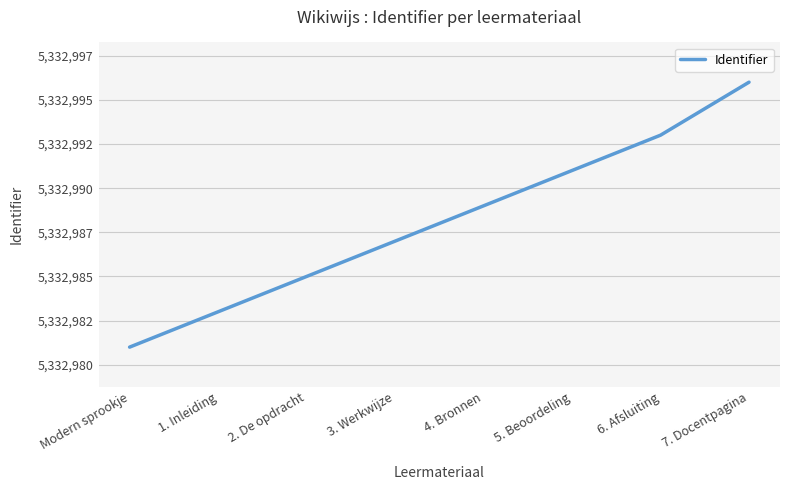

Reading left to right, extract all data points from this chart.

5332981	5332983	5332985	5332987	5332989	5332991	5332993	5332996